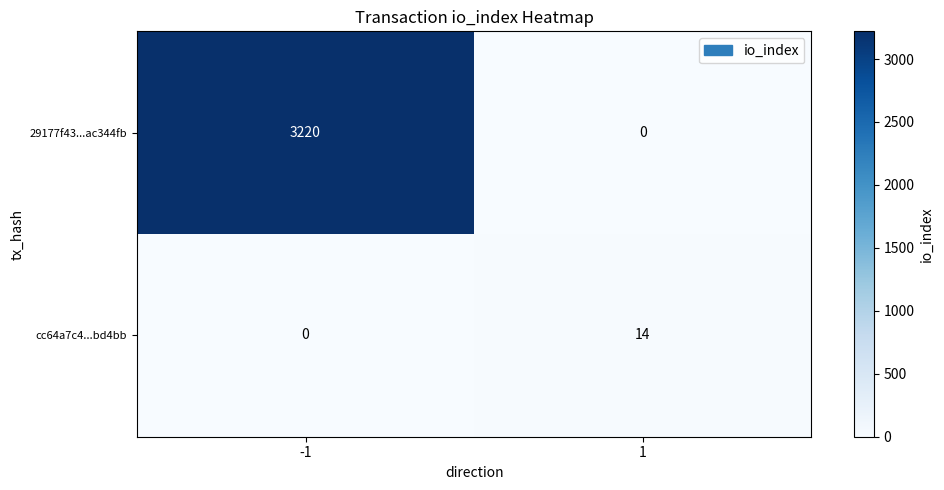

What is the spread (max minus min) of values at 1?

14